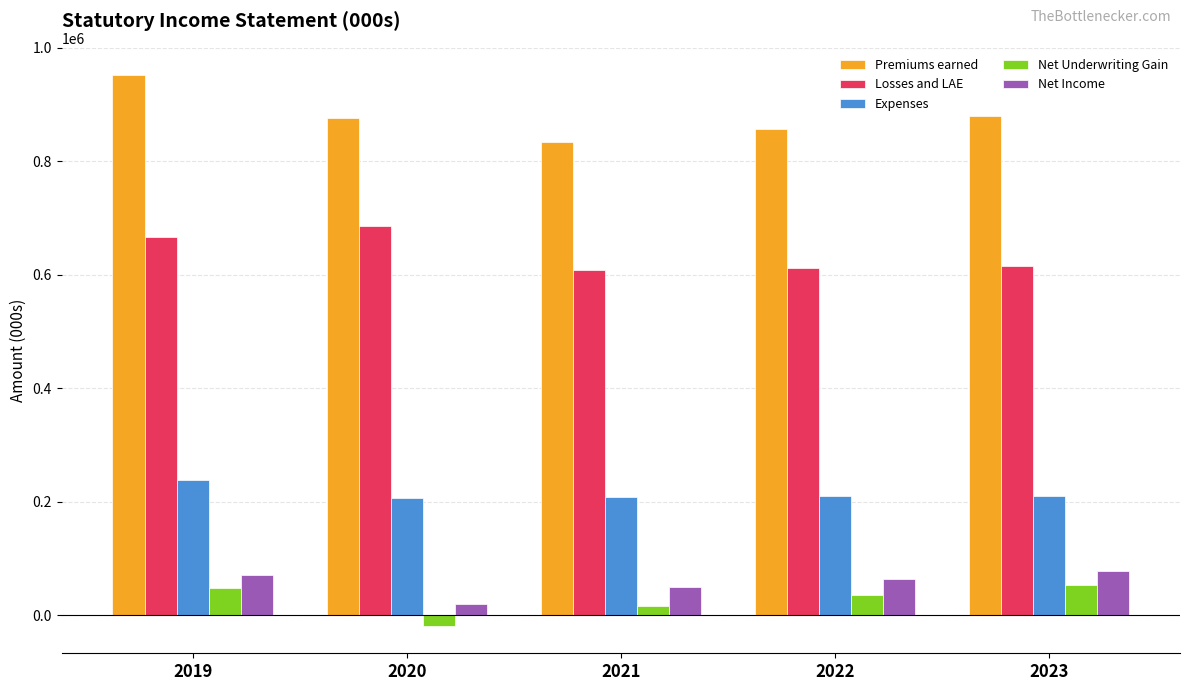

Which series has the widest spread of values?

Premiums earned